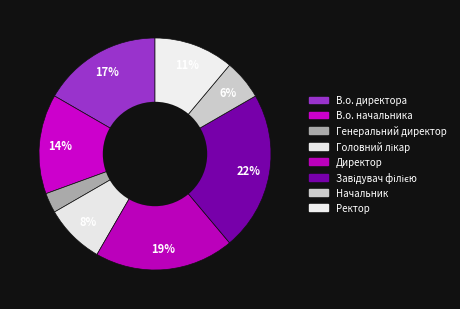

What percentage do Директор and Начальник together represent?

25.0%